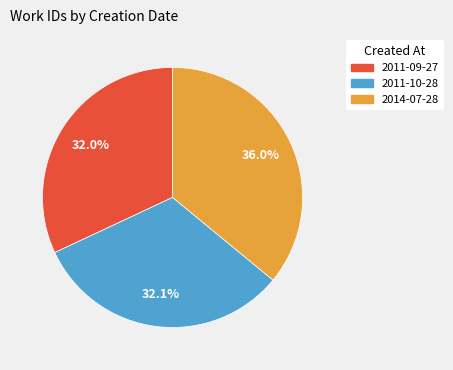

Which category has the biggest portion of the pie?

2014-07-28